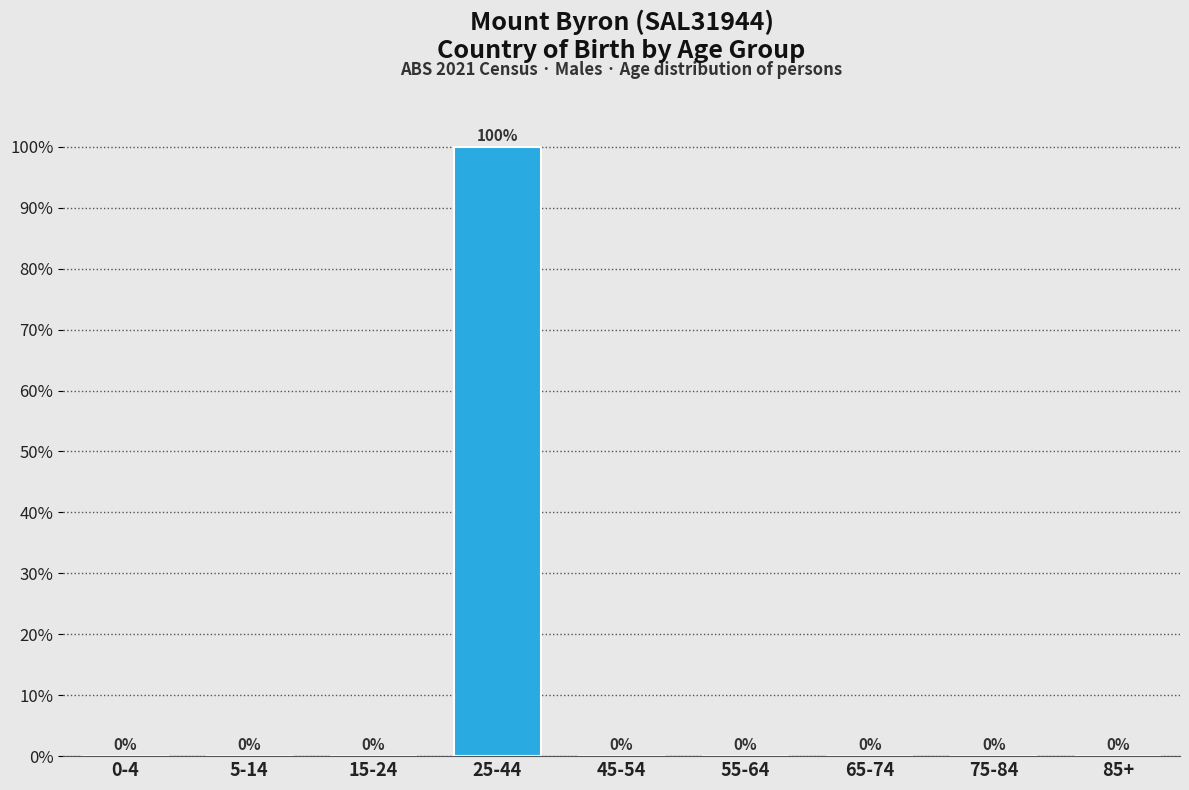

Reading left to right, transcribe all the data shown in this chart.

0-4=0	5-14=0	15-24=0	25-44=100	45-54=0	55-64=0	65-74=0	75-84=0	85+=0